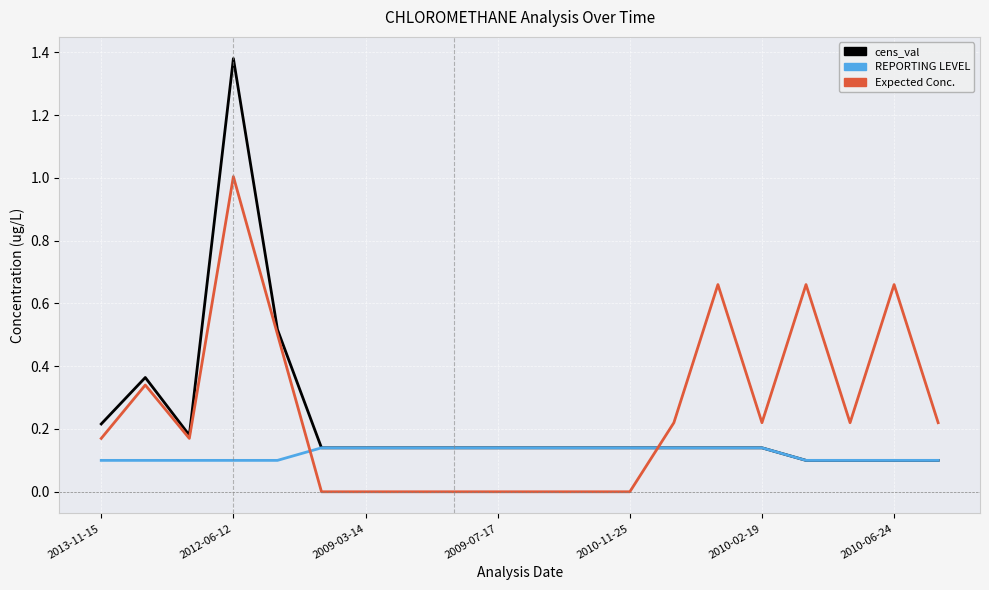

What is the difference between the maximum and minimum values in the Expected Conc. series?

1.0